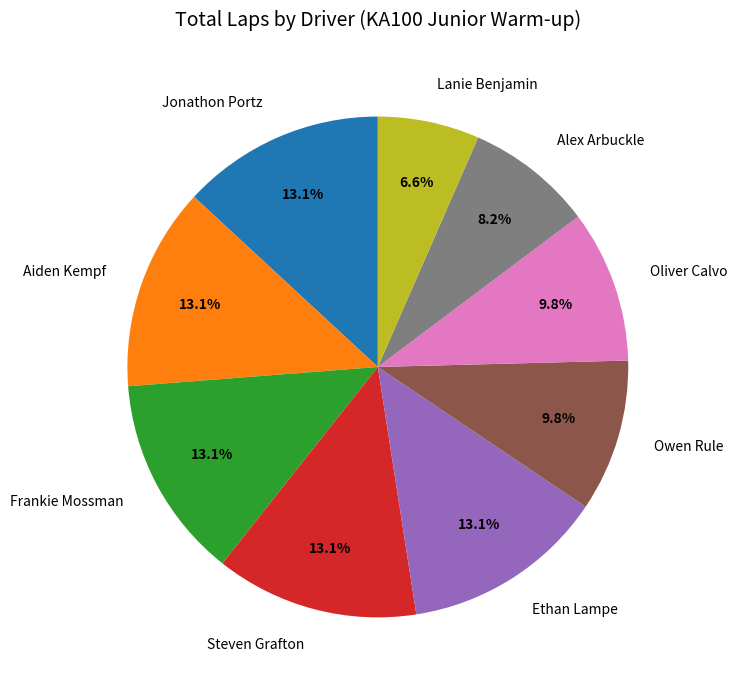

To the nearest percent, what percentage of the pie is Oliver Calvo?

10%